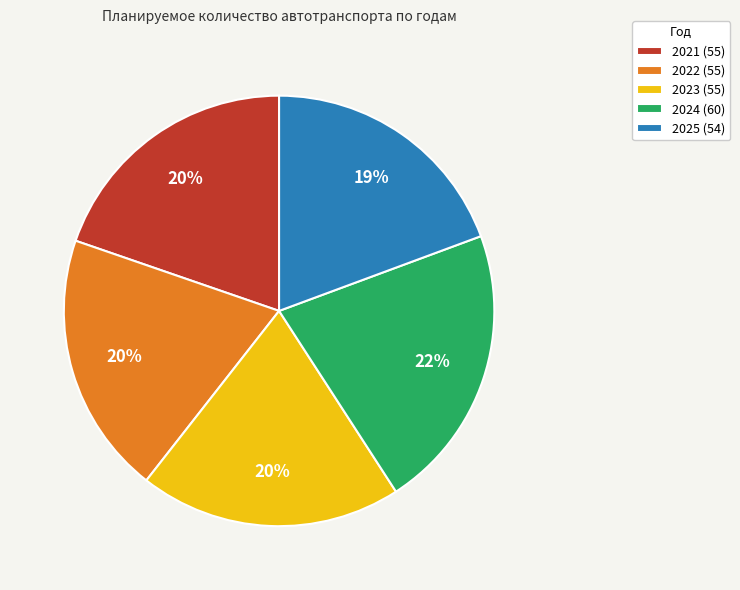

To the nearest percent, what percentage of the pie is 2022?

20%